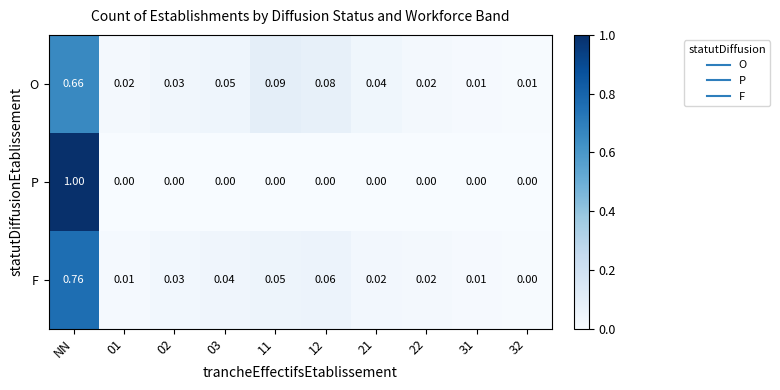

Which series has the widest spread of values?

P